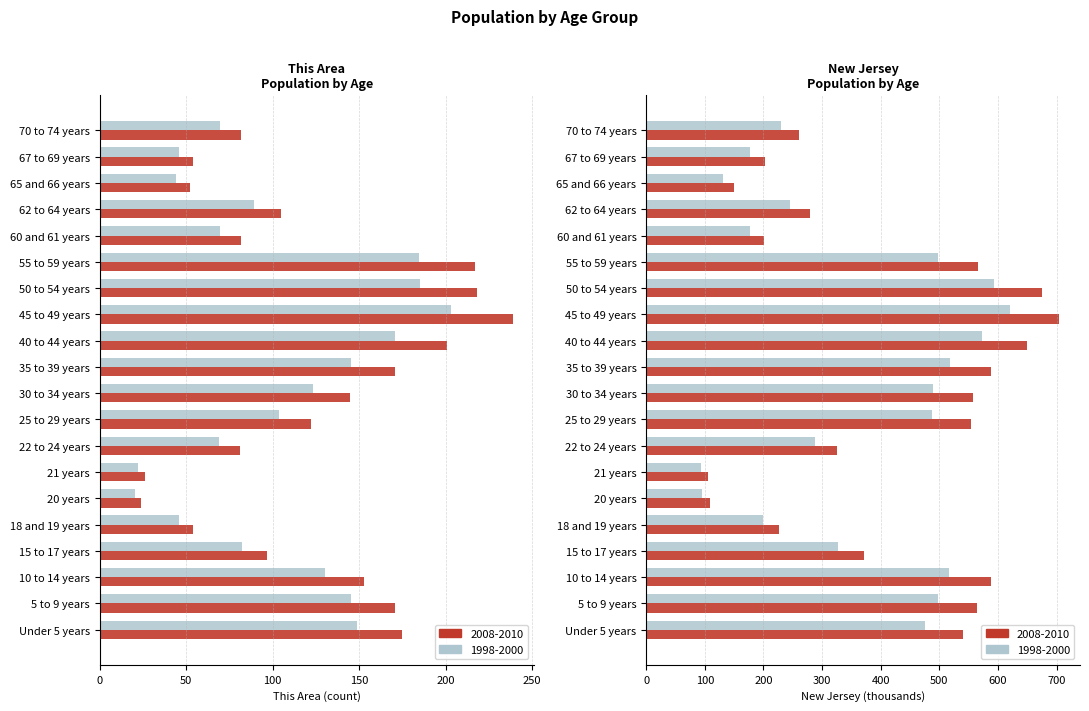

What is the average value of the New Jersey 2008-2010 series?

410.9